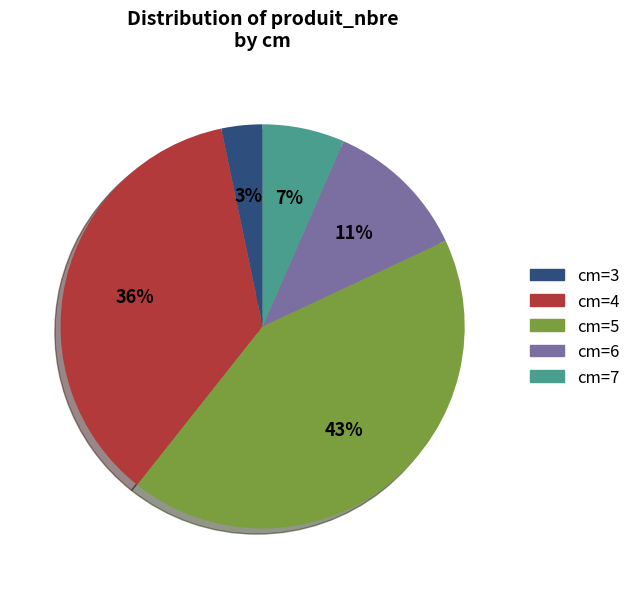

Is there a majority slice in this chart?

No